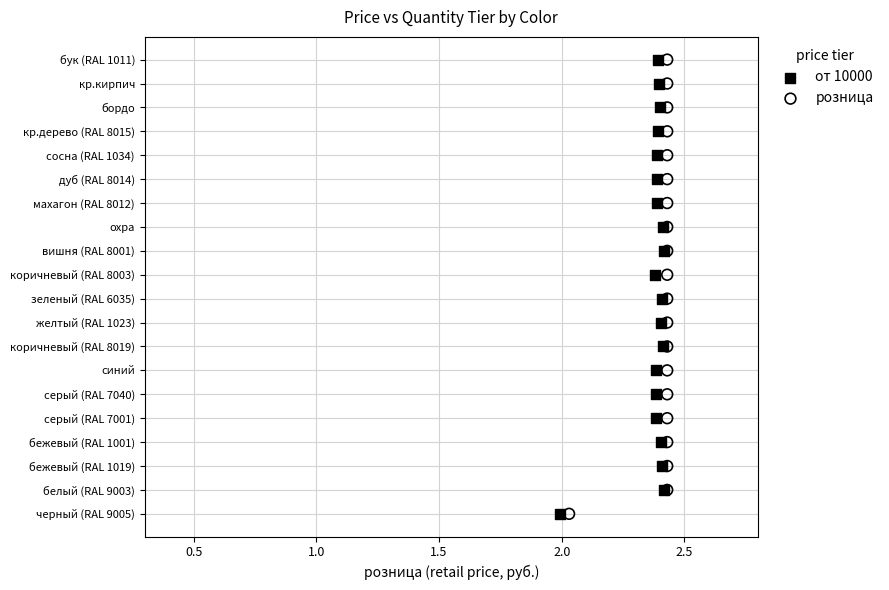

What are all the series names shown in the legend?

от 10000, розница